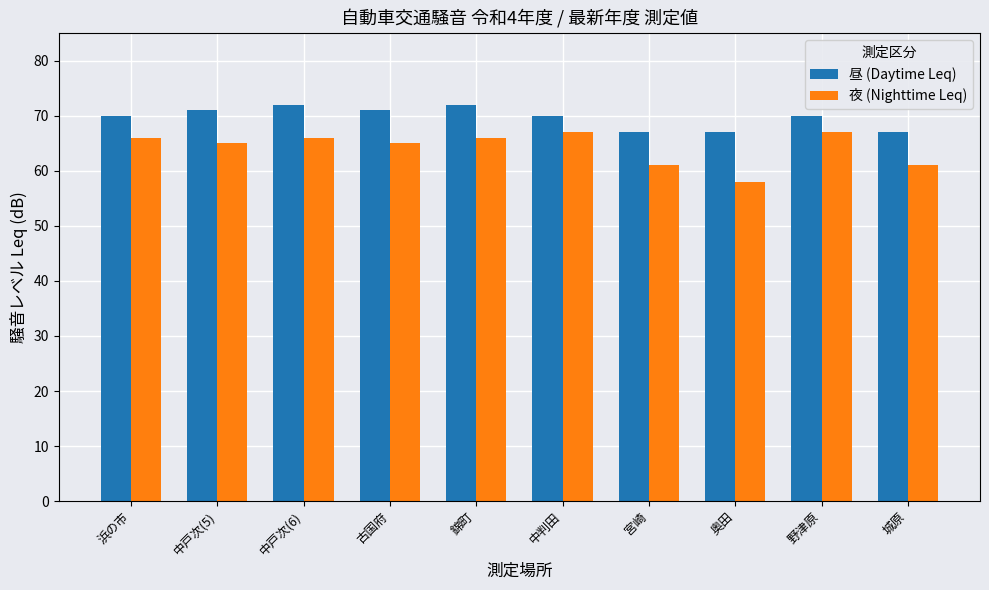

What are all the series names shown in the legend?

昼 (Daytime Leq), 夜 (Nighttime Leq)